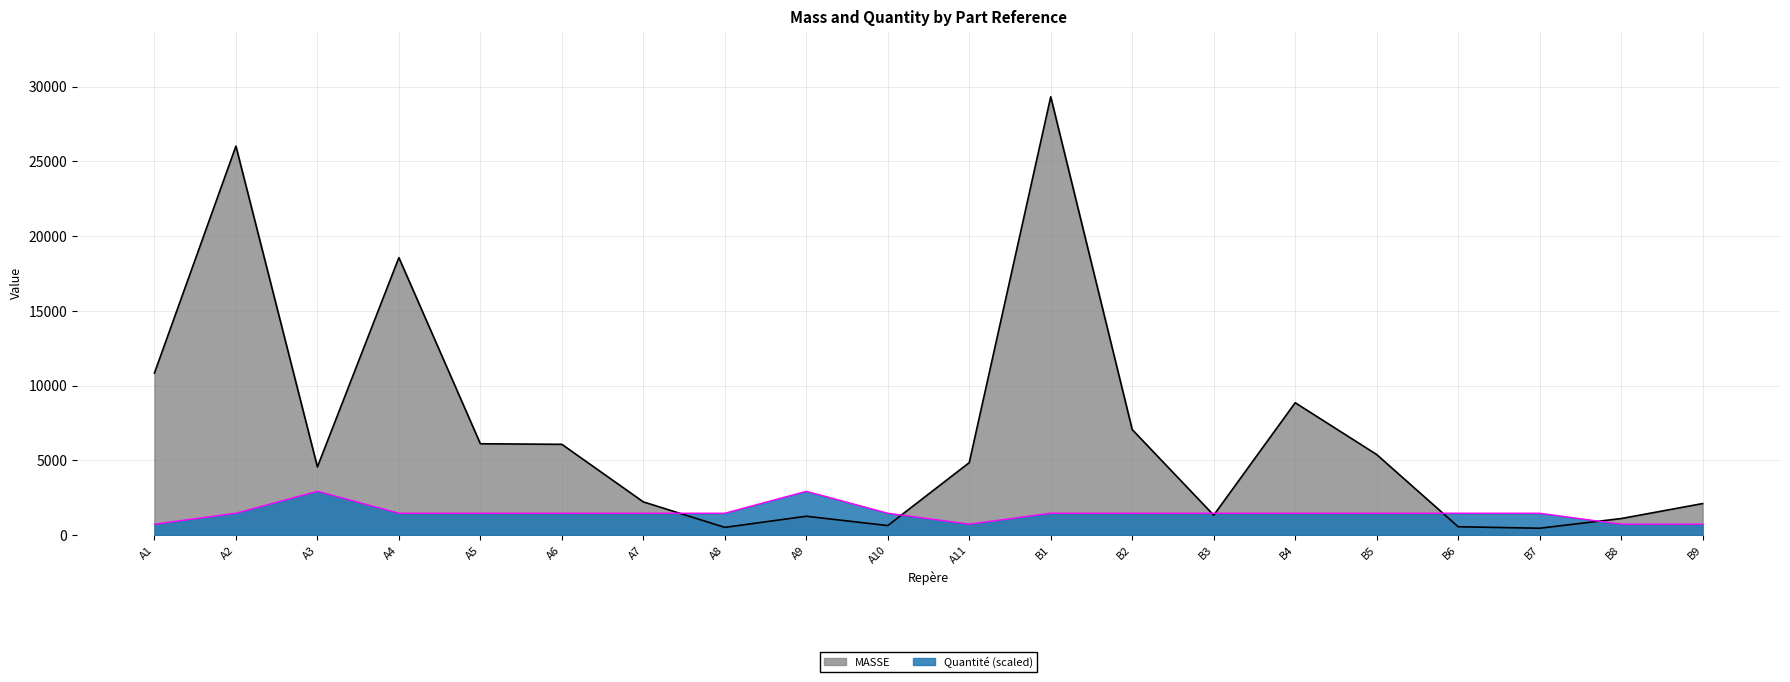

What is the sum of all Quantité values?

29314.6